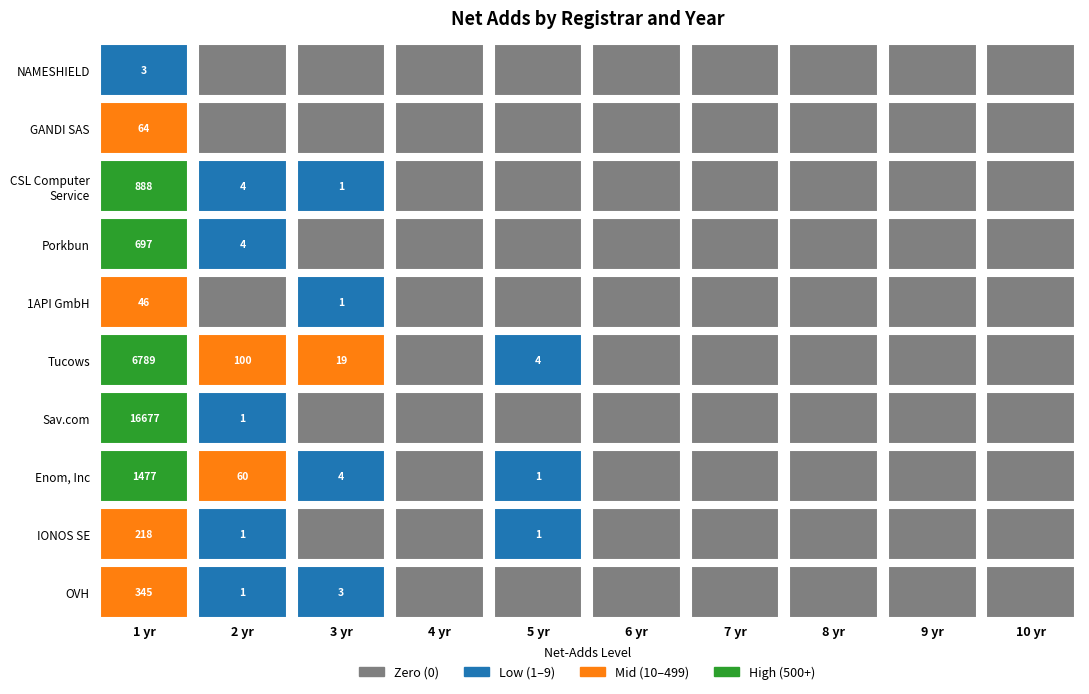

True or false: Sav.com, LLC has a value of 8389 at net-adds-9-yr.

False